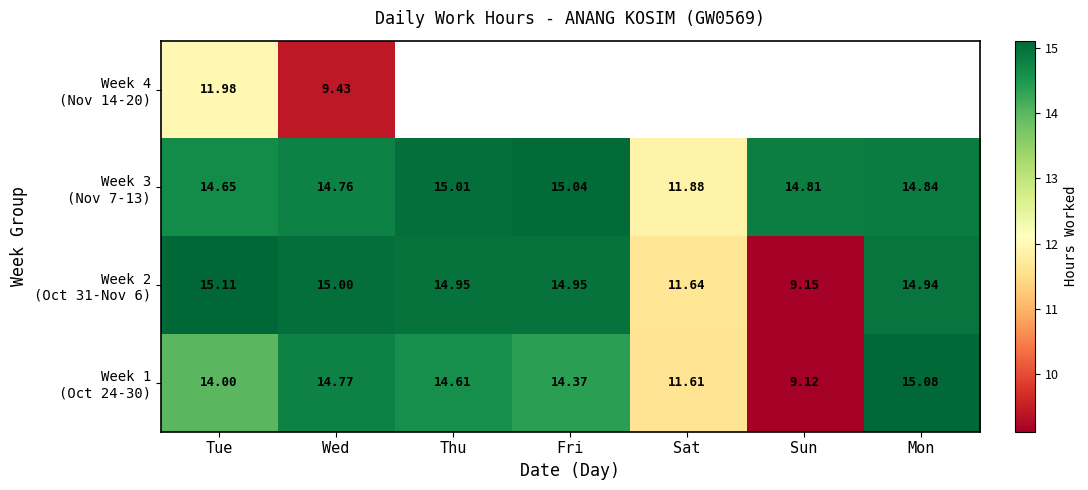

Between Tue and Mon, which is larger?

Mon